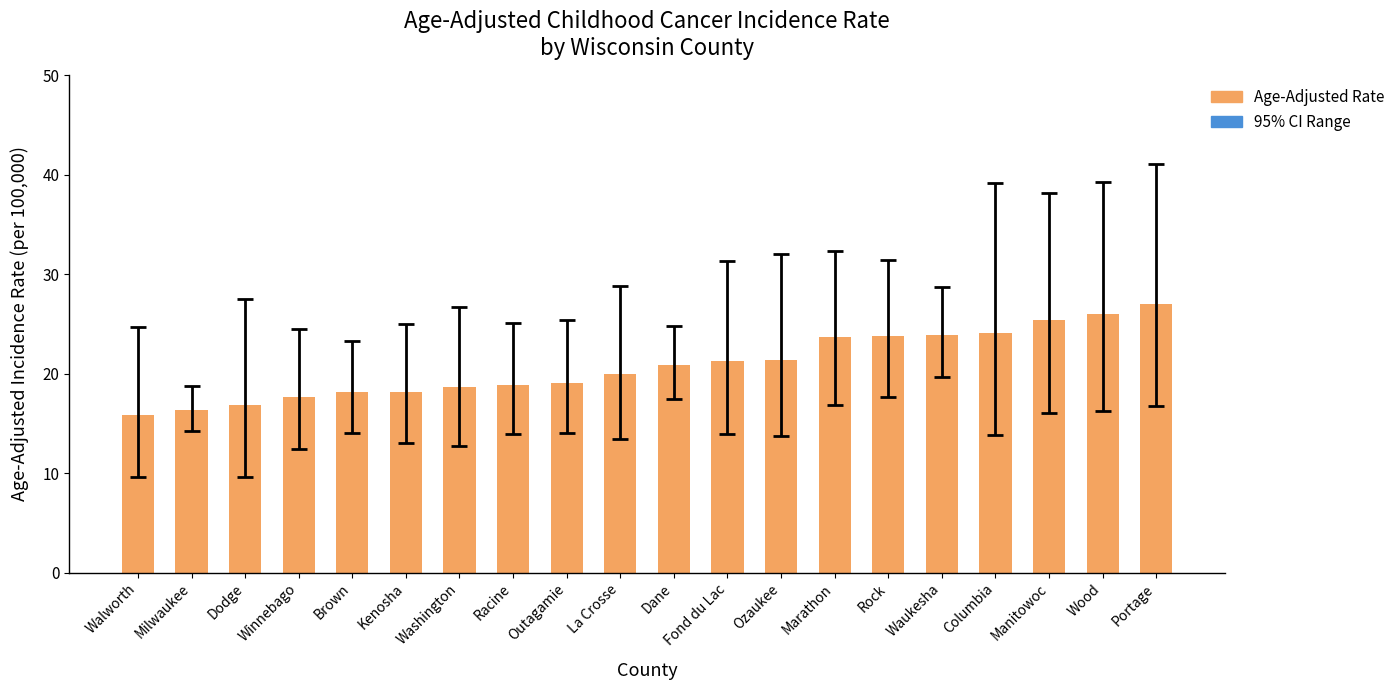

Read the value at Outagamie.

19.1